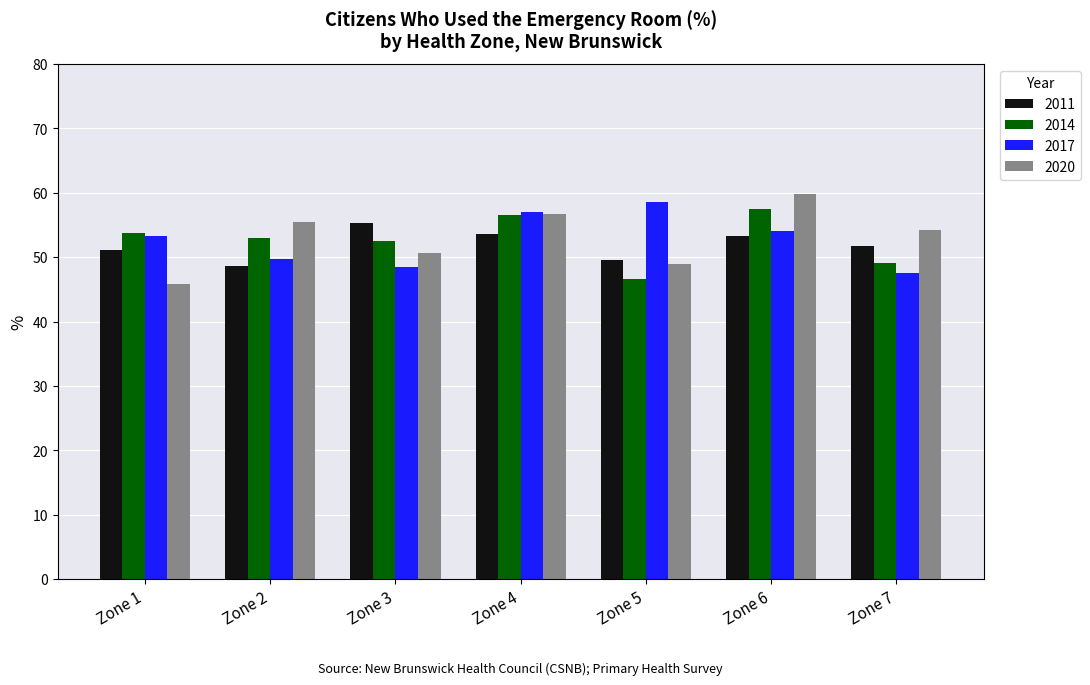

What is the value of the 2011 bar at the 7th from the left?

51.7